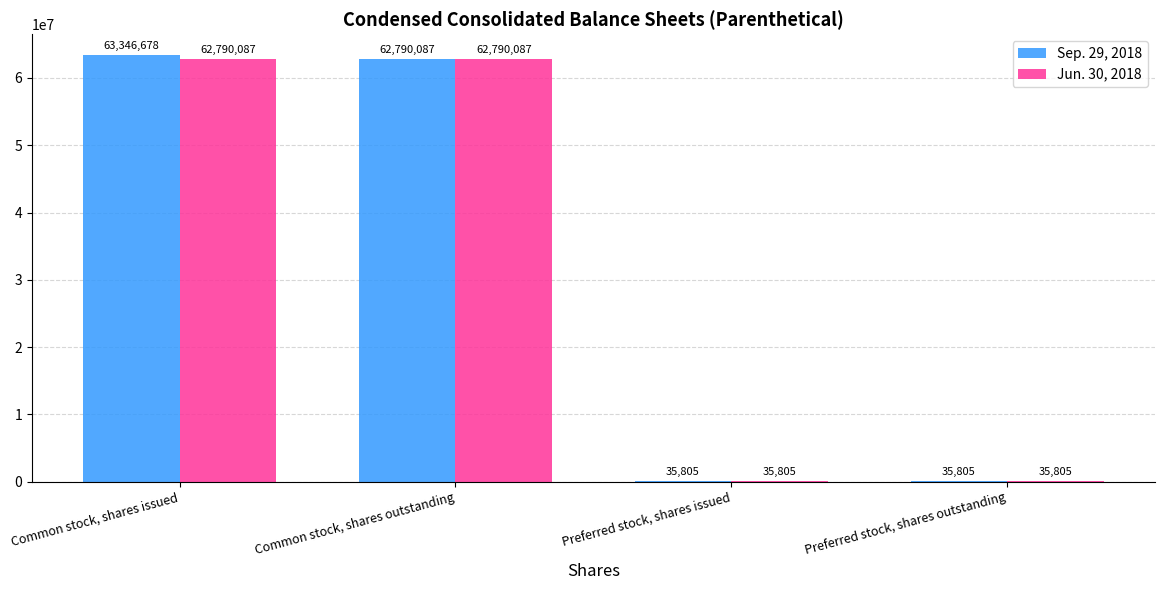

Which series has the largest range (max minus min)?

Sep. 29, 2018